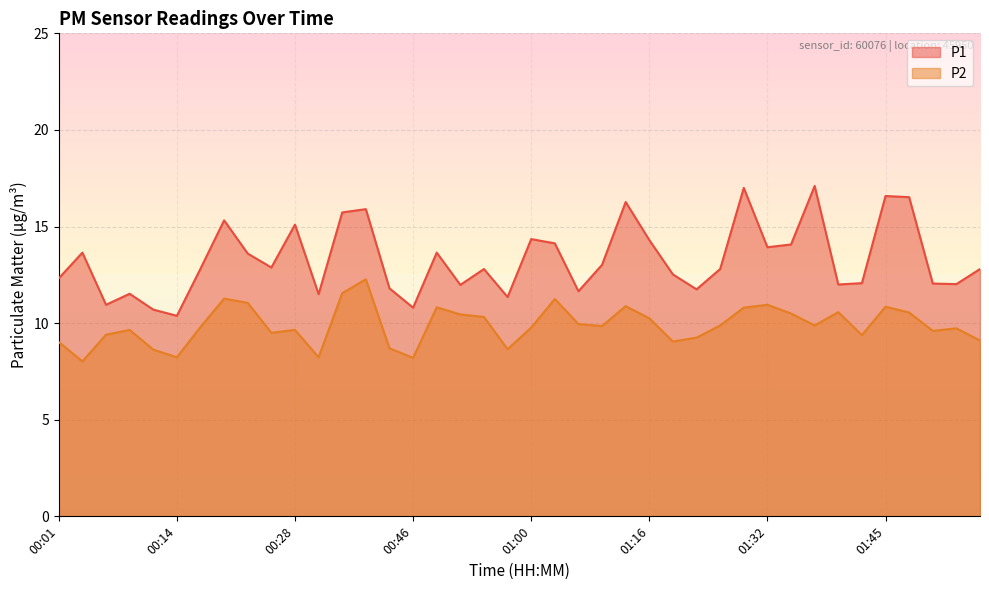

What are all the series names shown in the legend?

P1, P2